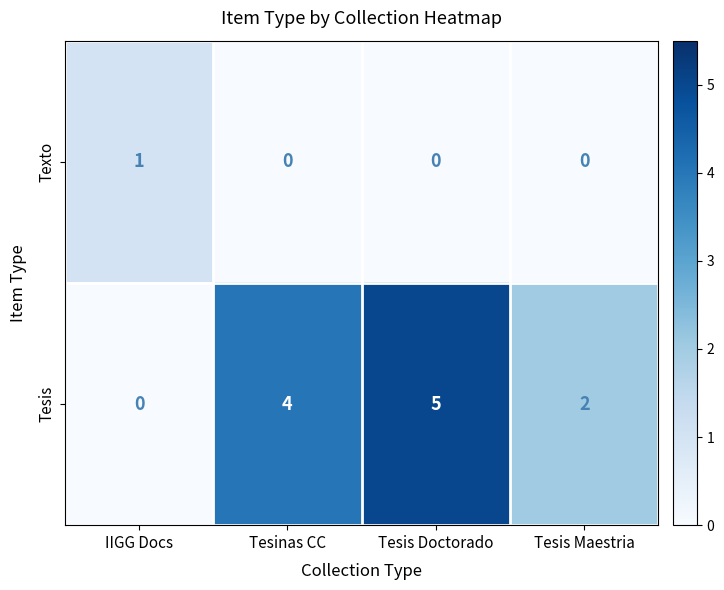

The Texto series shows 0 at Tesis Doctorado. True or false?

True